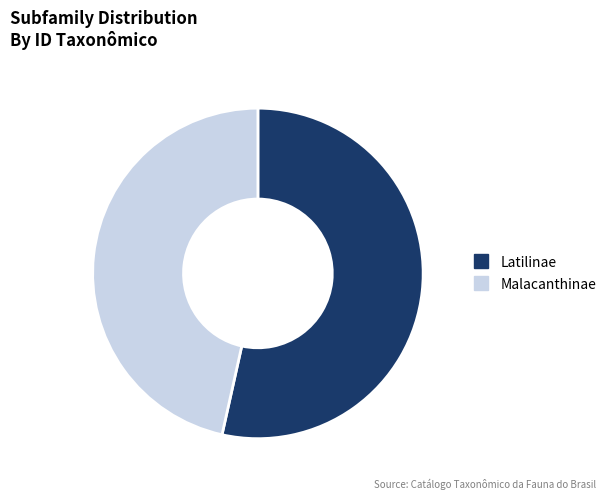

Does any single category account for the majority?

Yes